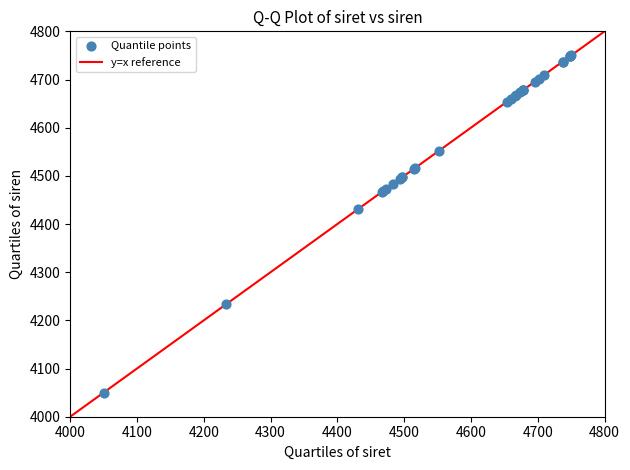

What Y value in the scatter plot is closest to 4400?

4430.2